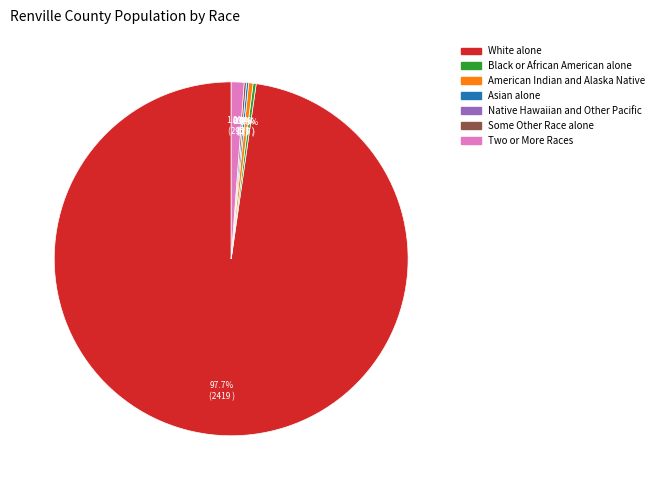

Which slice represents more than half of the pie?

White alone